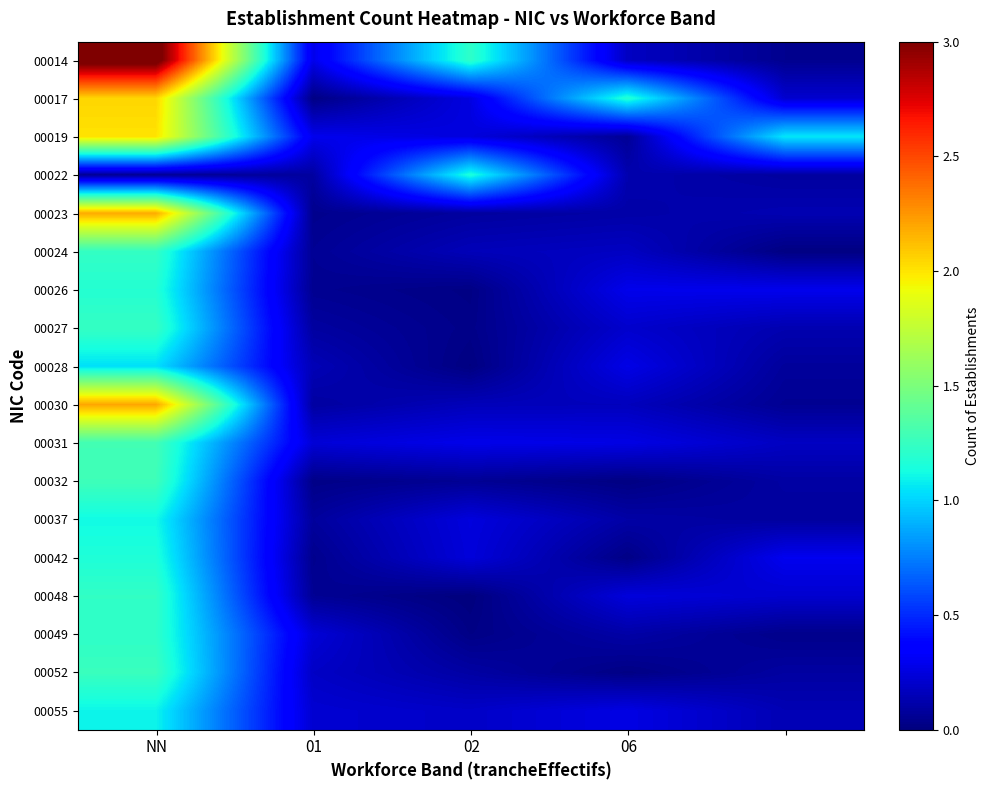

Which series has the largest range (max minus min)?

00014